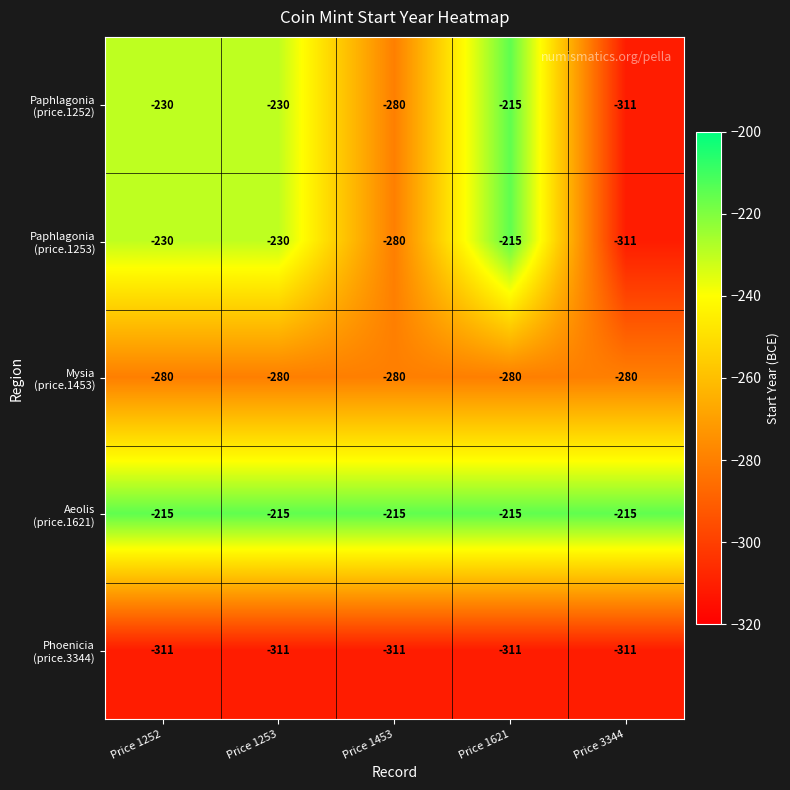

How many series are shown in this chart?

5